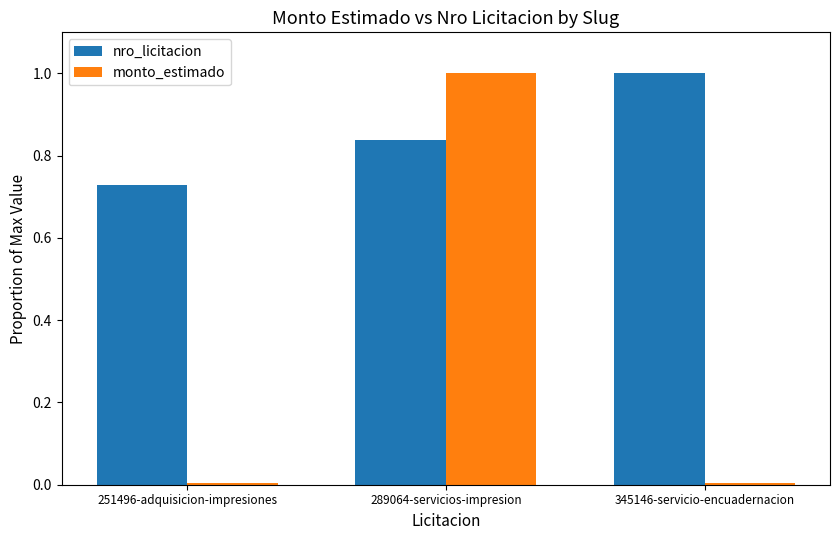

What is the difference between the nro_licitacion values at 251496-adquisicion-impresiones and 289064-servicios-impresion?

0.1